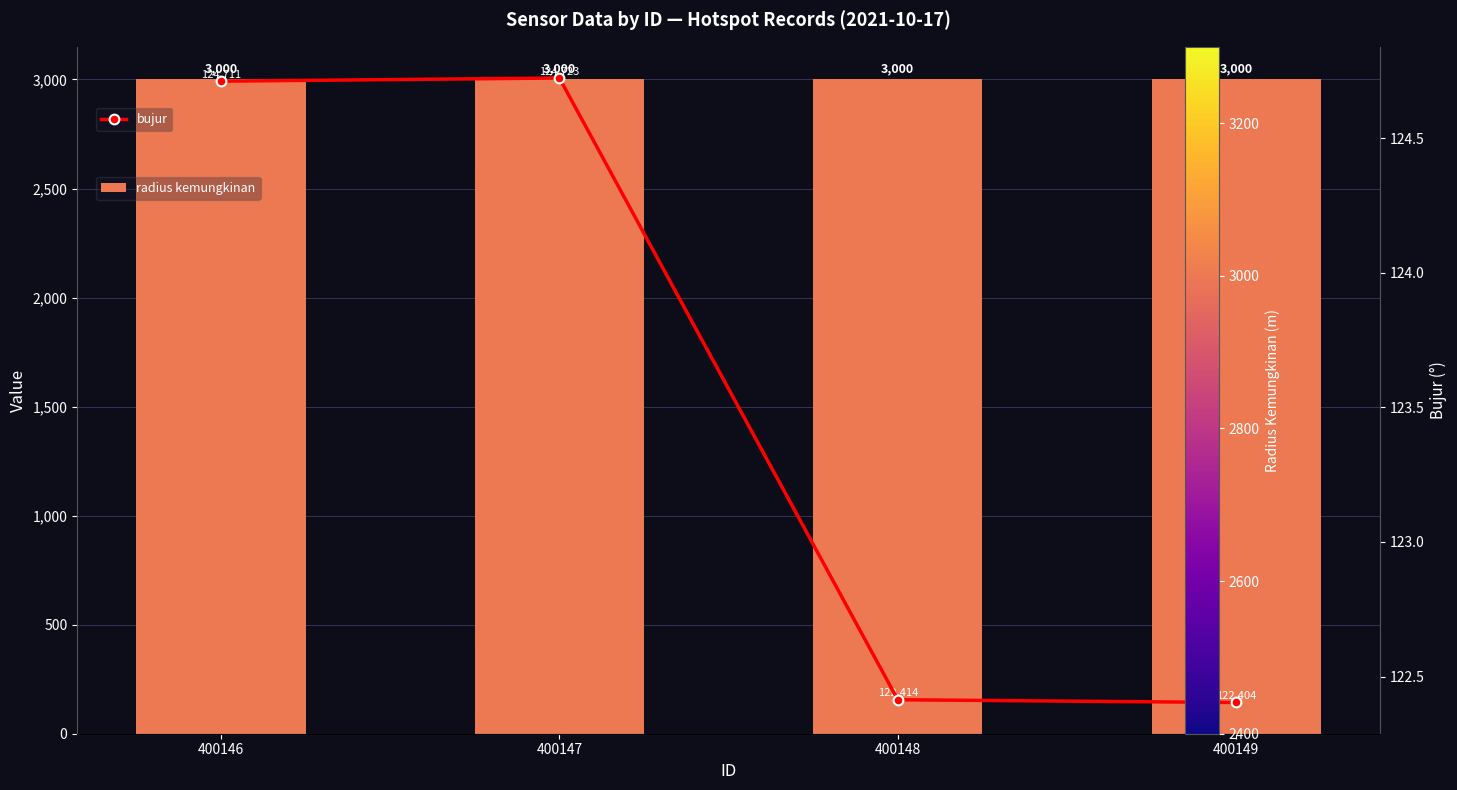

At which label does radius kemungkinan reach its peak?

400146